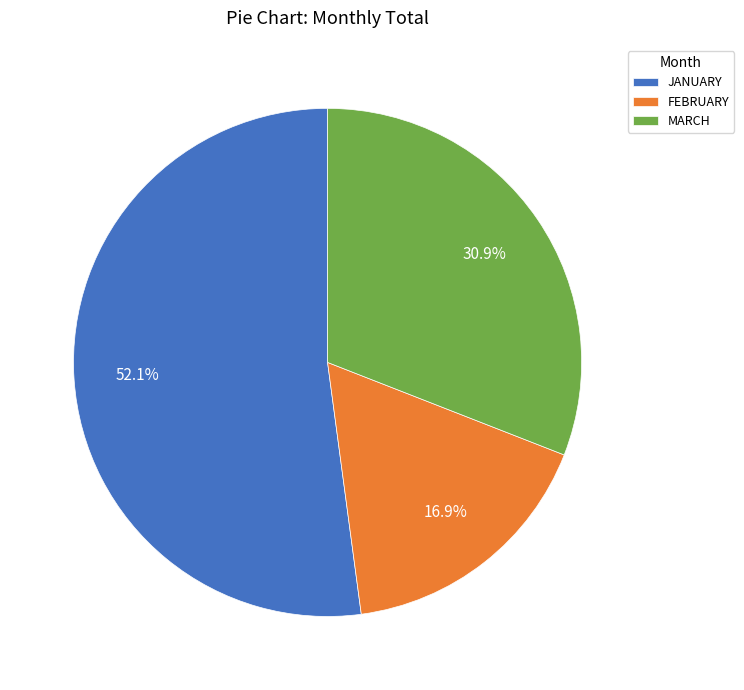

True or false: MARCH accounts for 16% of the total.

False